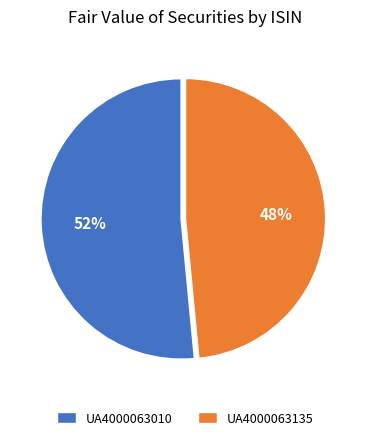

True or false: UA4000063010 accounts for 39% of the total.

False